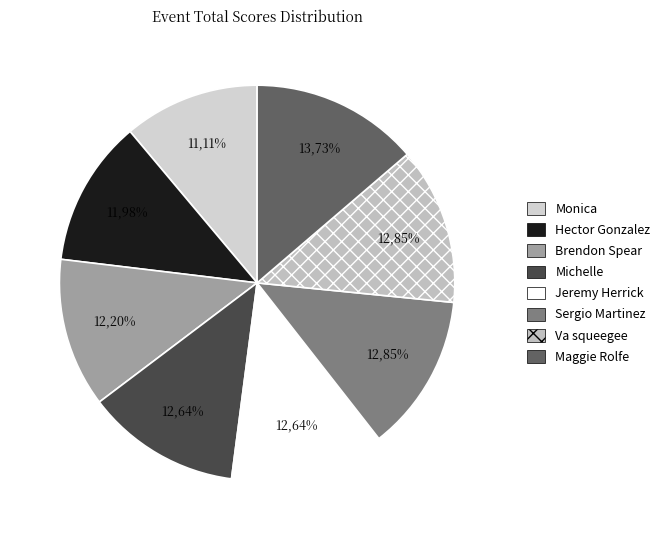

Does Maggie Rolfe represent more than half of the total?

No